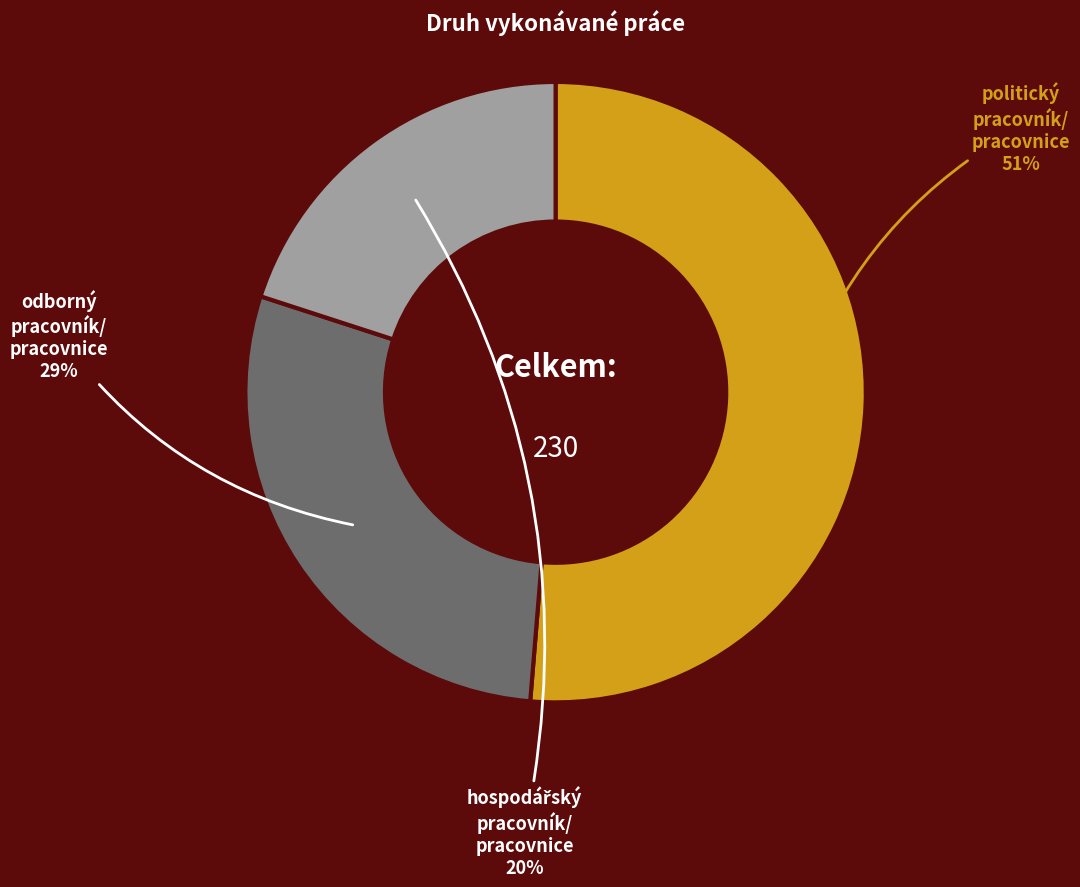

Is there a majority slice in this chart?

Yes